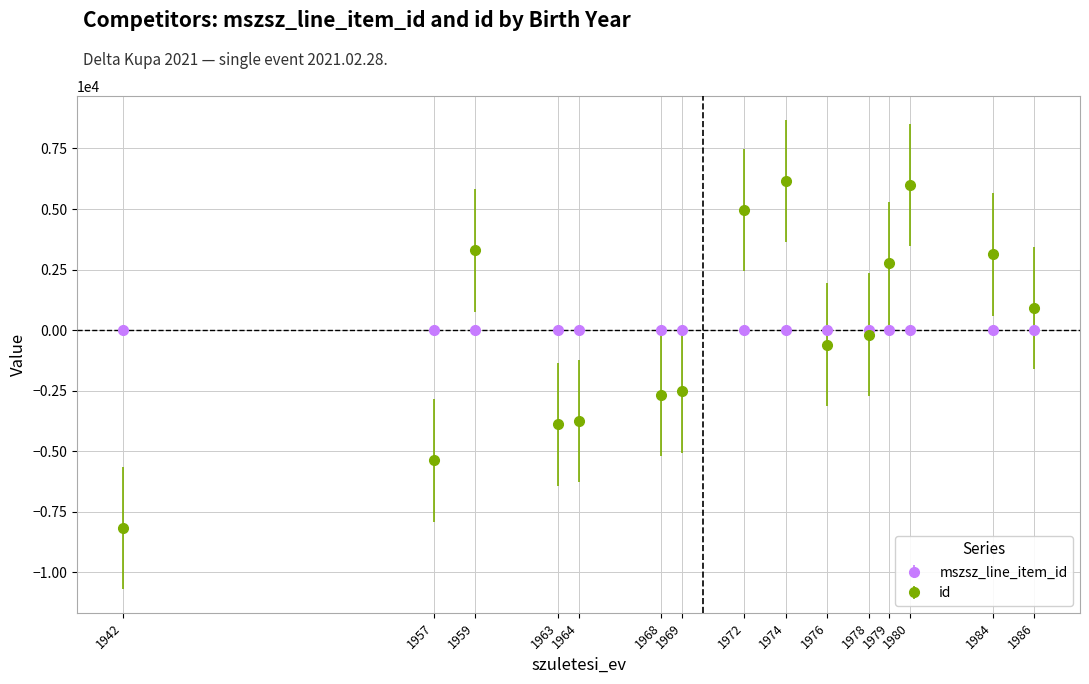

Rank the series at 1942 from highest to lowest value.

mszsz_line_item_id, id